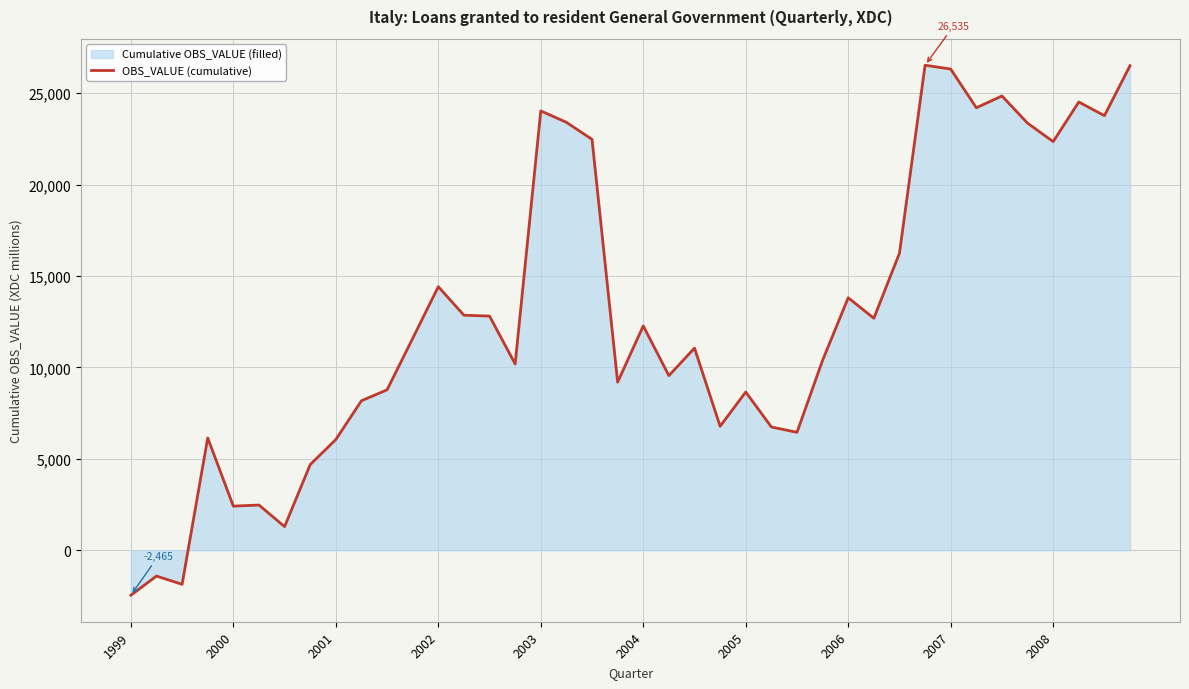

How many lines are shown in the chart?

1